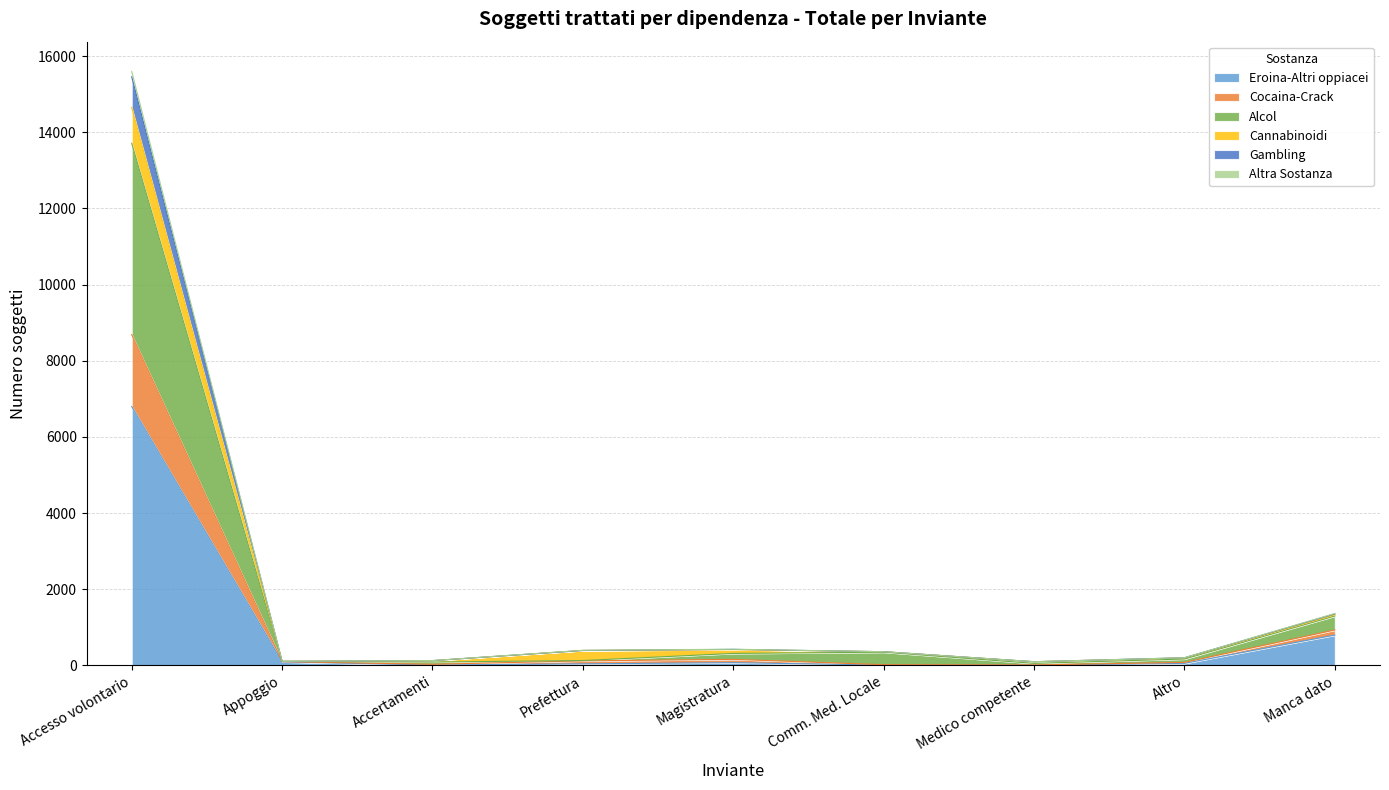

What is the maximum value for Eroina-Altri oppiacei?

6797